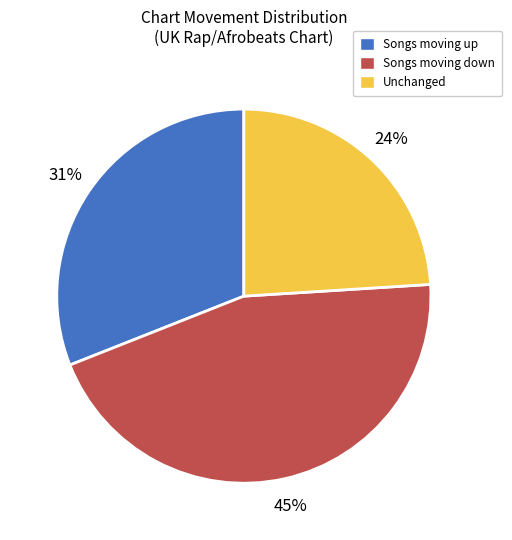

Rank the categories by value from lowest to highest.

Unchanged, Songs moving up, Songs moving down